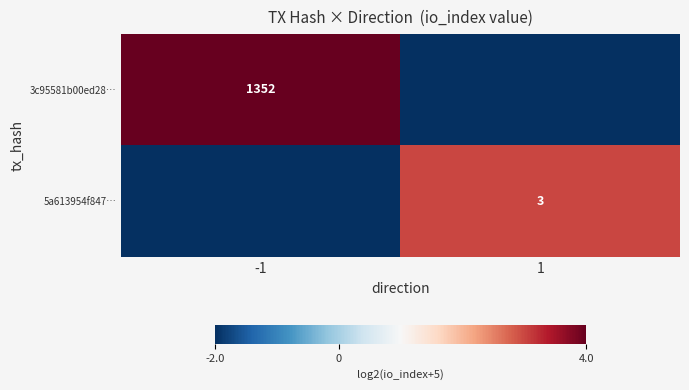

Is the value of 3c95581b00ed28… at -1 greater than the value of 5a613954f847… at 1?

Yes